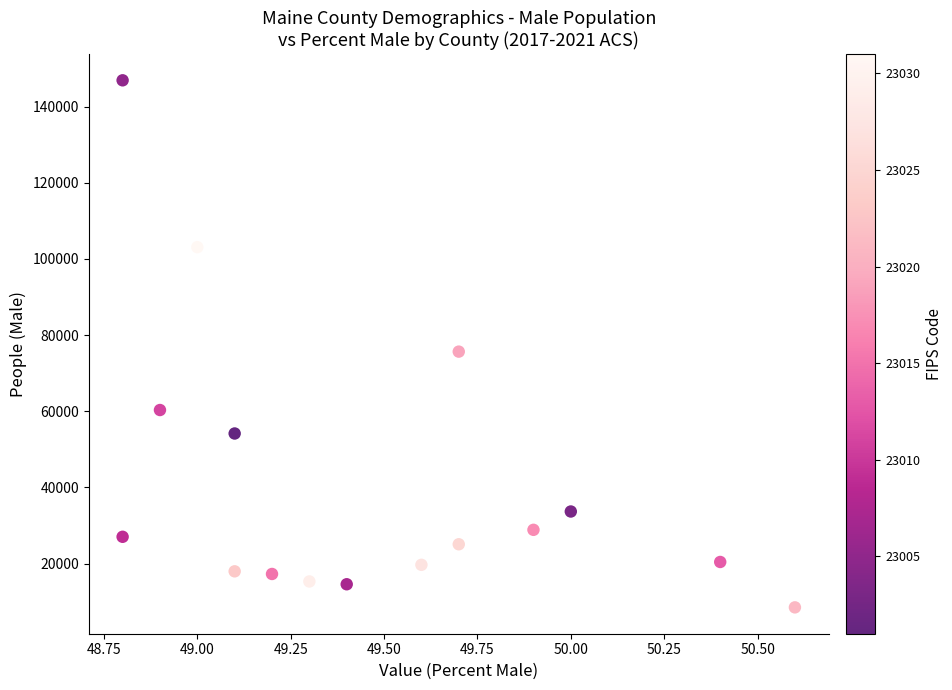

What is the range of Y values (max minus min)?

138443